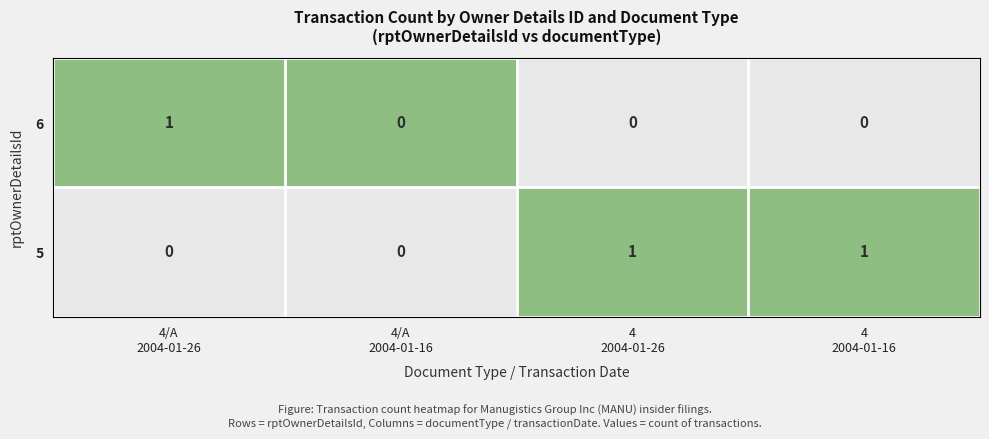

How many 6 values are between 0 and 1?

4